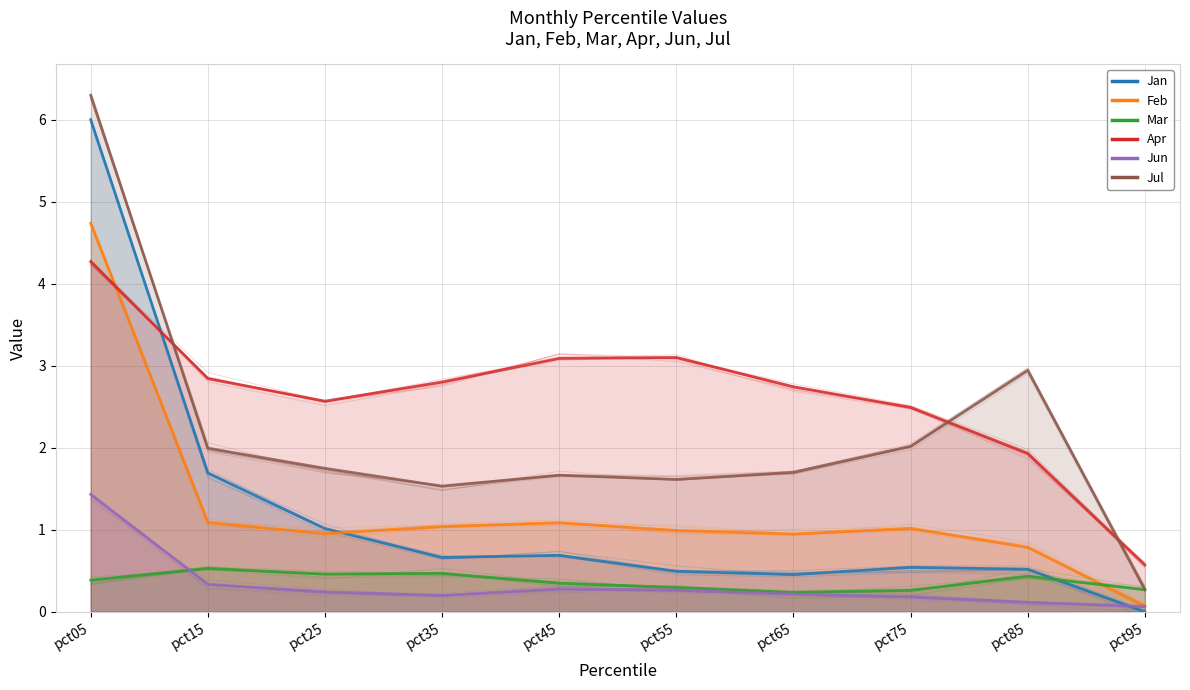

What is the maximum value for Jun?

1.4